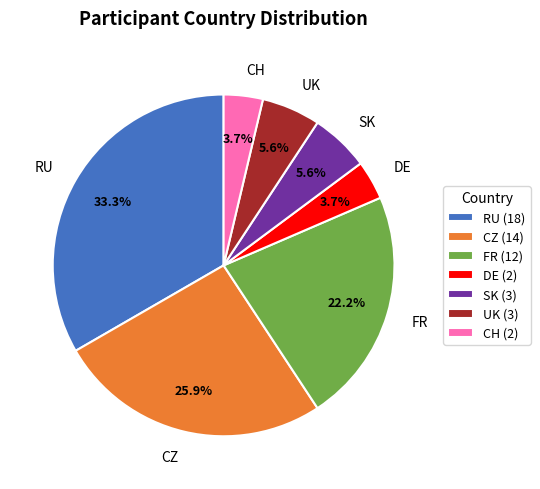

Is it true that UK is 6% of the pie?

True